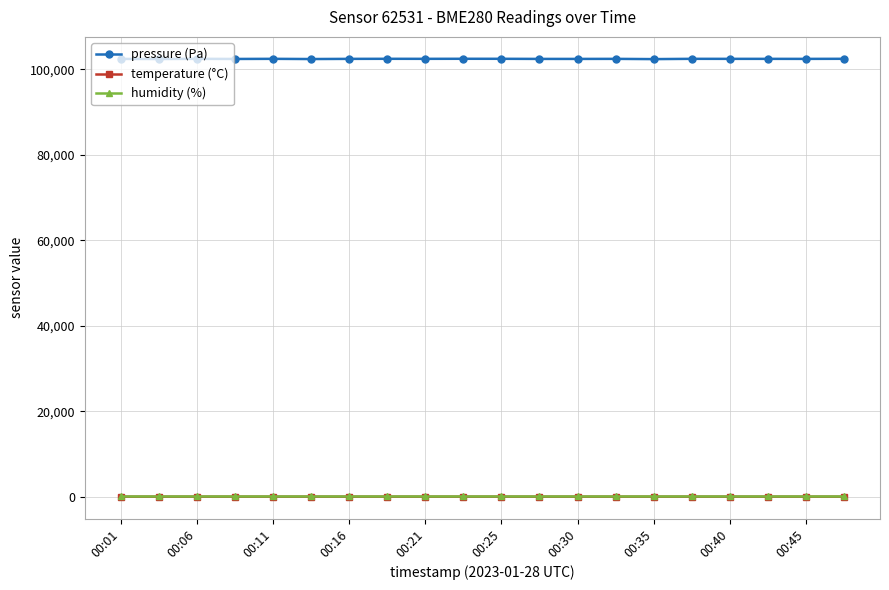

How many temperature (°C) values are between 8 and 9?

19